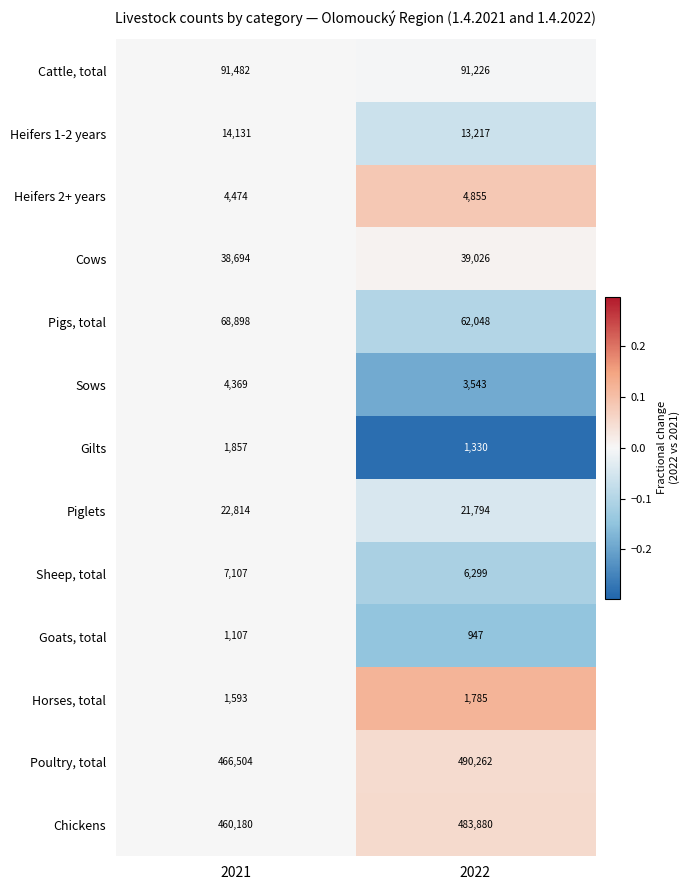

What is the approximate value of Goats, total at 2022?

947